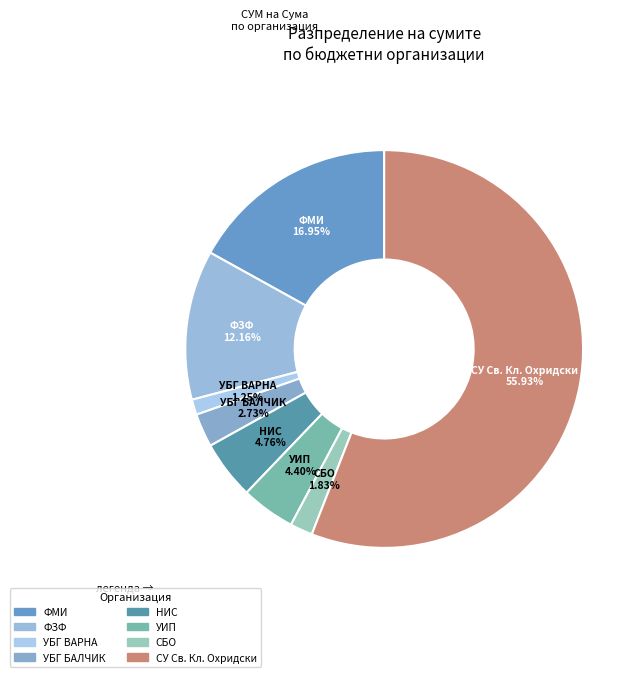

How much of the chart is everything except СУ Св. Кл. Охридски?

44.1%